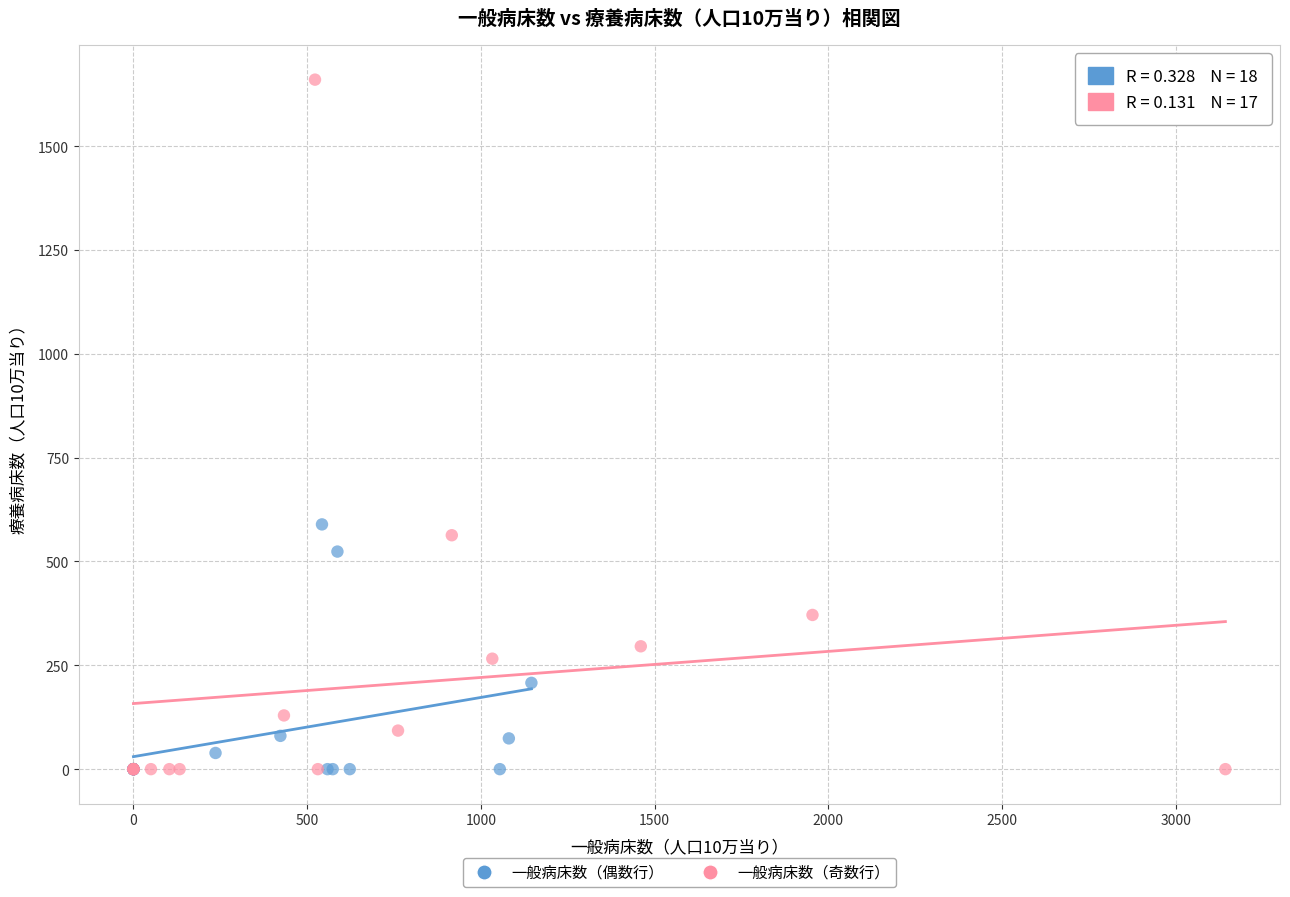

Which series reaches the maximum Y coordinate?

一般病床数（奇数行）